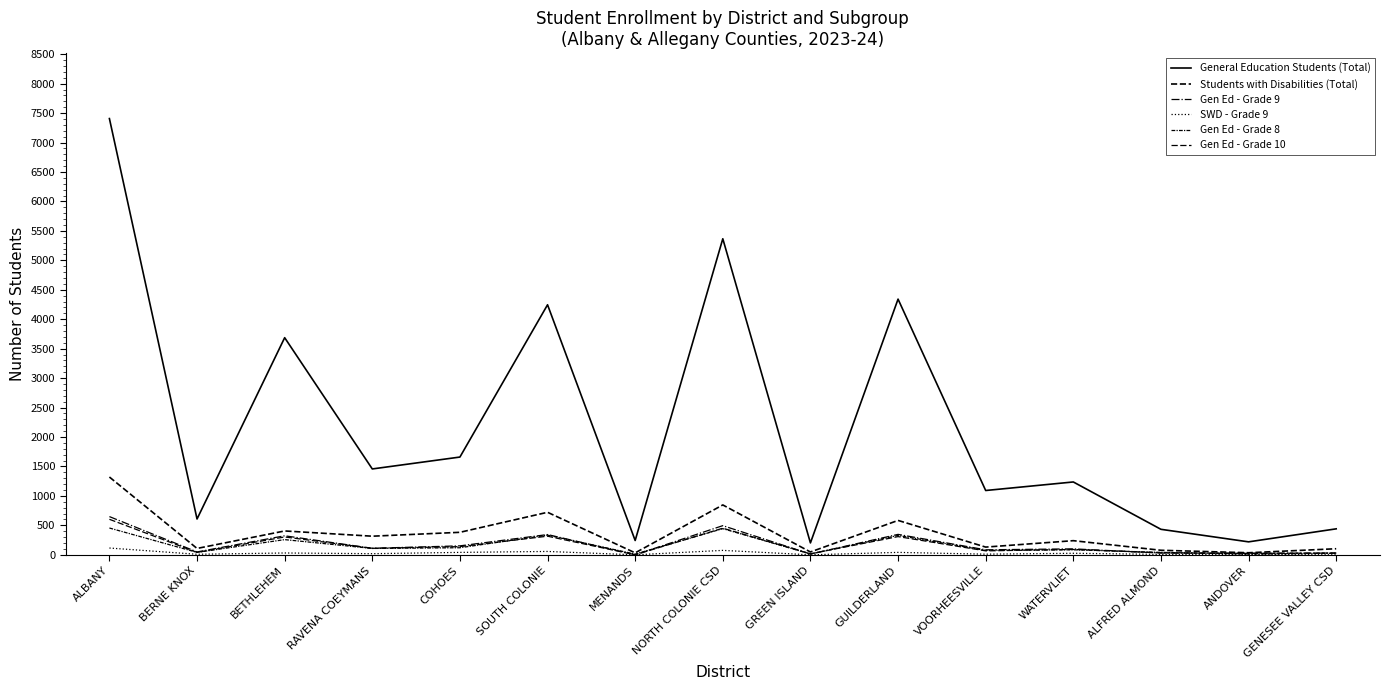

Reading left to right, extract all data points from this chart.

General Education Students (Total): ALBANY=7408	BERNE KNOX=608	BETHLEHEM=3687	RAVENA COEYMANS=1458	COHOES=1660	SOUTH COLONIE=4246	MENANDS=243	NORTH COLONIE CSD=5367	GREEN ISLAND=202	GUILDERLAND=4342	VOORHEESVILLE=1092	WATERVLIET=1237	ALFRED ALMOND=433	ANDOVER=220	GENESEE VALLEY CSD=441
Students with Disabilities (Total): ALBANY=1321	BERNE KNOX=108	BETHLEHEM=405	RAVENA COEYMANS=316	COHOES=382	SOUTH COLONIE=722	MENANDS=33	NORTH COLONIE CSD=847	GREEN ISLAND=48	GUILDERLAND=584	VOORHEESVILLE=131	WATERVLIET=240	ALFRED ALMOND=77	ANDOVER=35	GENESEE VALLEY CSD=103
Gen Ed - Grade 9: ALBANY=649	BERNE KNOX=49	BETHLEHEM=323	RAVENA COEYMANS=111	COHOES=152	SOUTH COLONIE=344	MENANDS=0	NORTH COLONIE CSD=495	GREEN ISLAND=13	GUILDERLAND=347	VOORHEESVILLE=85	WATERVLIET=101	ALFRED ALMOND=30	ANDOVER=27	GENESEE VALLEY CSD=29
SWD - Grade 9: ALBANY=115	BERNE KNOX=9	BETHLEHEM=31	RAVENA COEYMANS=19	COHOES=41	SOUTH COLONIE=57	MENANDS=0	NORTH COLONIE CSD=75	GREEN ISLAND=0	GUILDERLAND=41	VOORHEESVILLE=11	WATERVLIET=26	ALFRED ALMOND=7	ANDOVER=6	GENESEE VALLEY CSD=0
Gen Ed - Grade 8: ALBANY=455	BERNE KNOX=41	BETHLEHEM=258	RAVENA COEYMANS=108	COHOES=120	SOUTH COLONIE=334	MENANDS=12	NORTH COLONIE CSD=444	GREEN ISLAND=14	GUILDERLAND=329	VOORHEESVILLE=75	WATERVLIET=85	ALFRED ALMOND=41	ANDOVER=12	GENESEE VALLEY CSD=27
Gen Ed - Grade 10: ALBANY=603	BERNE KNOX=41	BETHLEHEM=303	RAVENA COEYMANS=110	COHOES=139	SOUTH COLONIE=316	MENANDS=0	NORTH COLONIE CSD=452	GREEN ISLAND=17	GUILDERLAND=309	VOORHEESVILLE=67	WATERVLIET=91	ALFRED ALMOND=34	ANDOVER=24	GENESEE VALLEY CSD=30